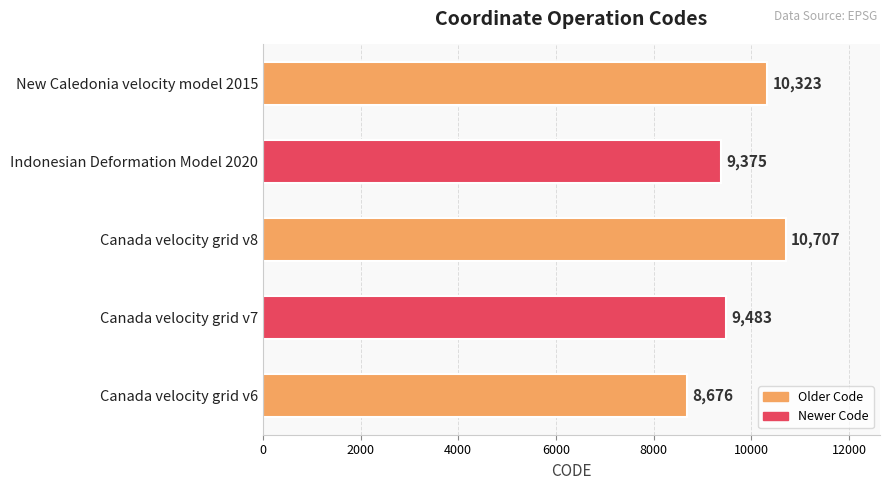

Rank the categories by value from lowest to highest.

Canada velocity grid v6, Indonesian Deformation Model 2020, Canada velocity grid v7, New Caledonia velocity model 2015, Canada velocity grid v8